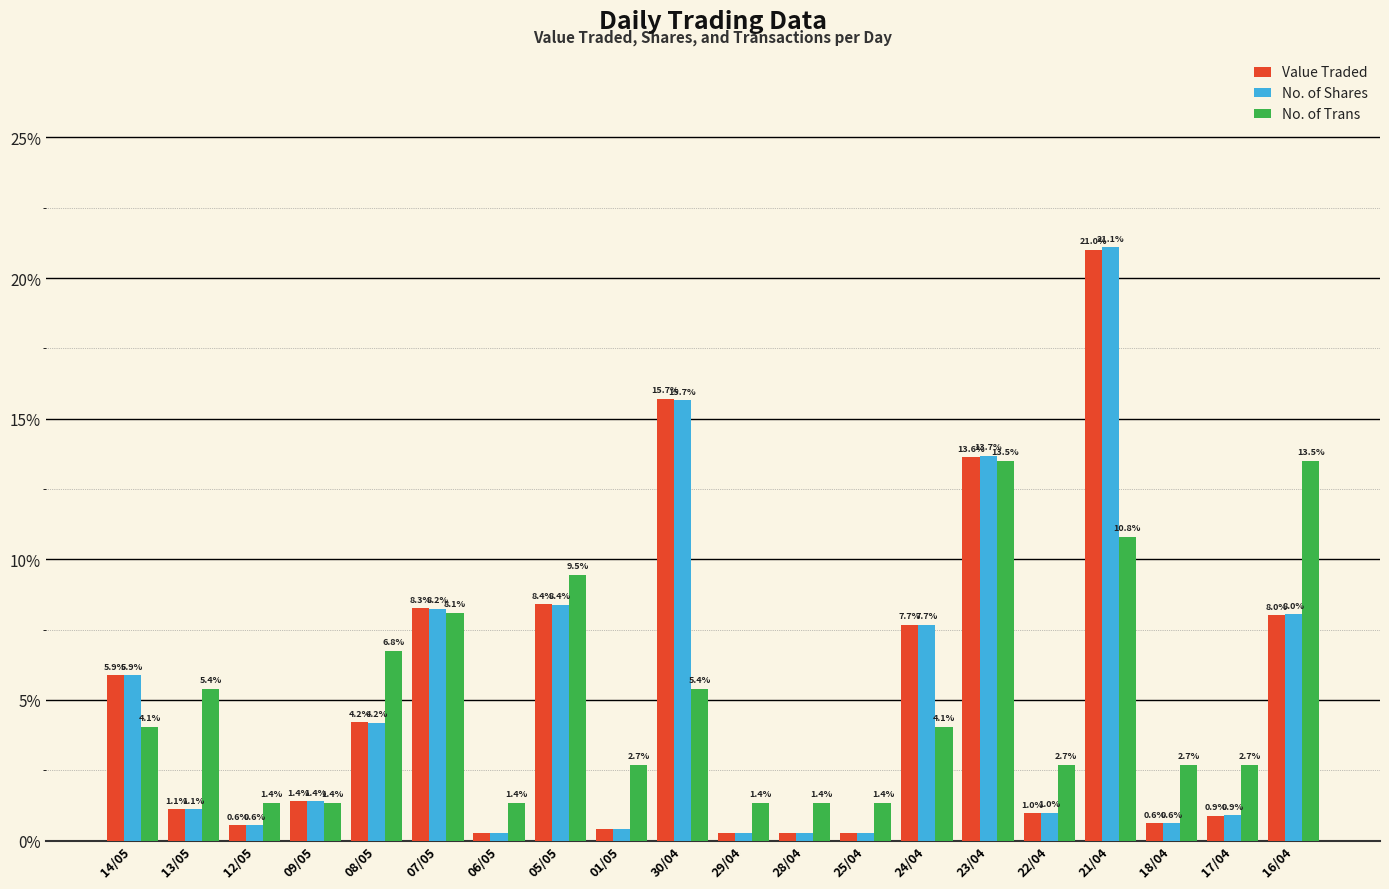

What is the average value of the Value Traded series?

5.0